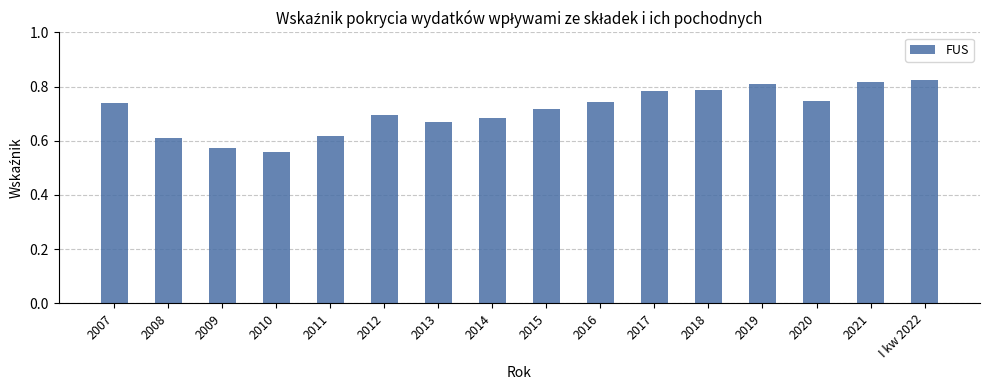

What is the difference between the maximum and minimum values?

0.3